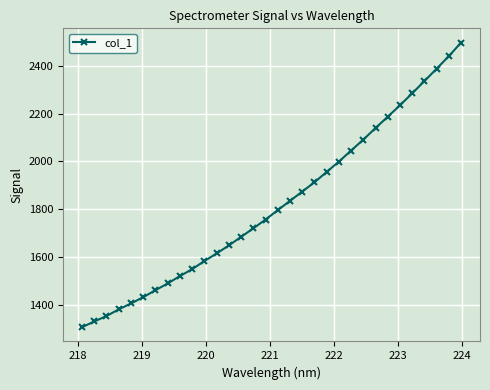

True or false: there are more than 2 points higher than both neighbors.

False